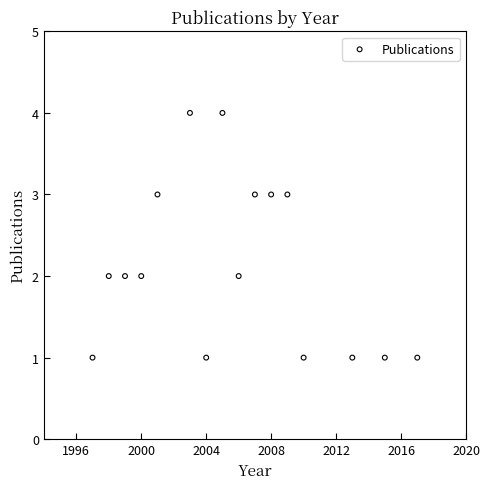

What is the range of Y values (max minus min)?

3